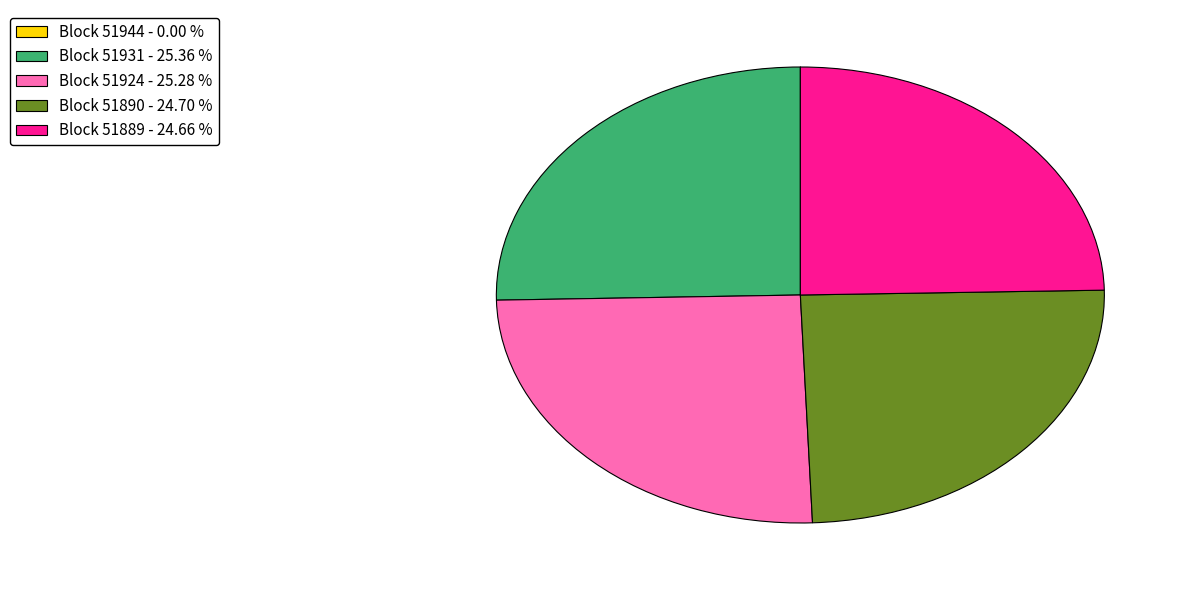

Is there any slice that represents more than half of the pie?

No